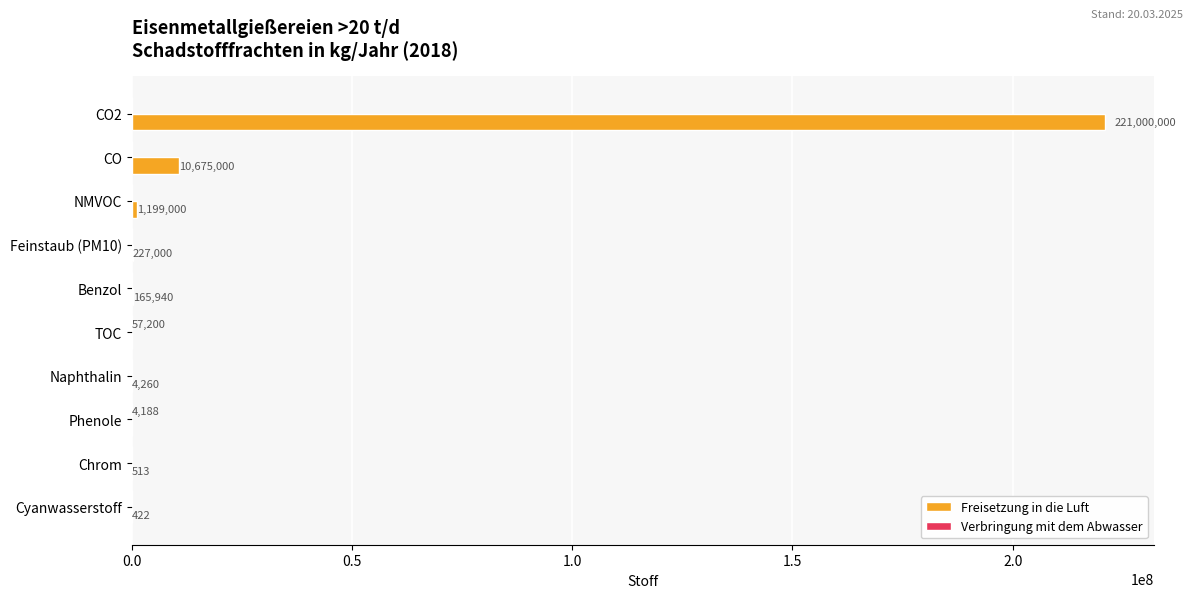

The Freisetzung in die Luft series shows 221000000 at CO2. True or false?

True